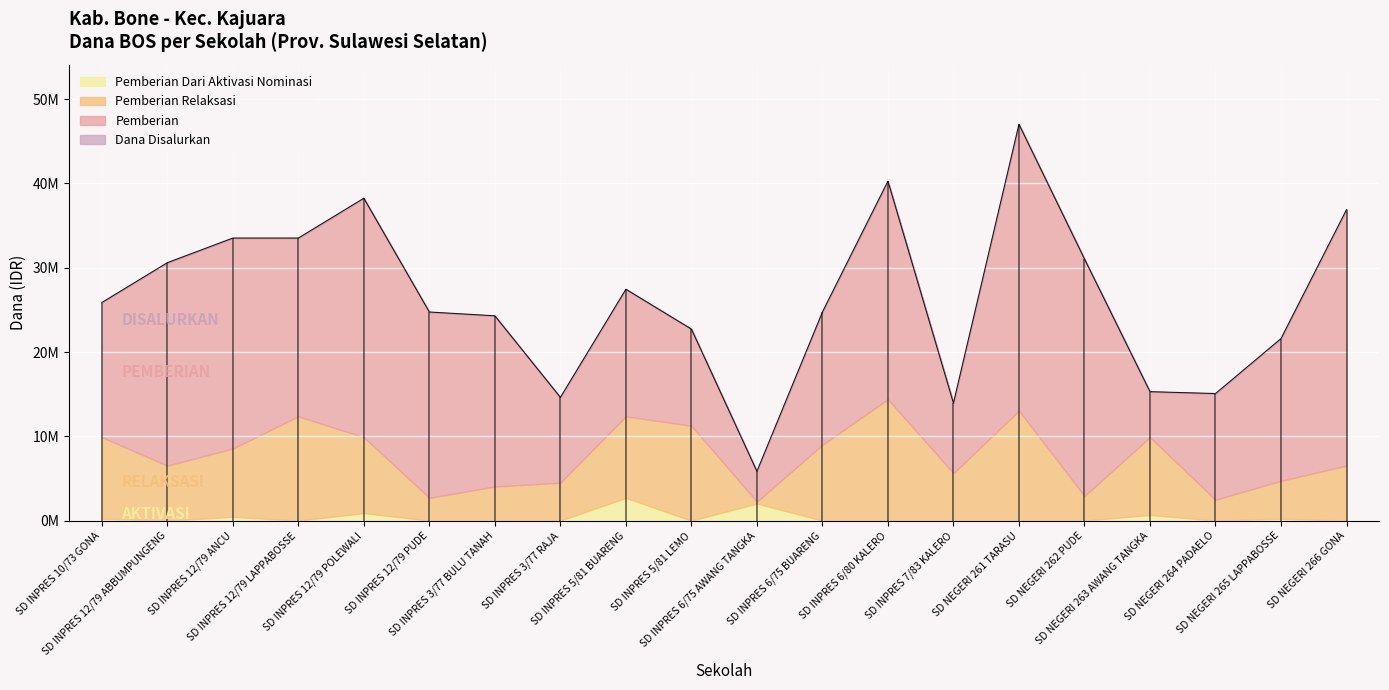

At how many categories does at least one series exceed 35459702?

4